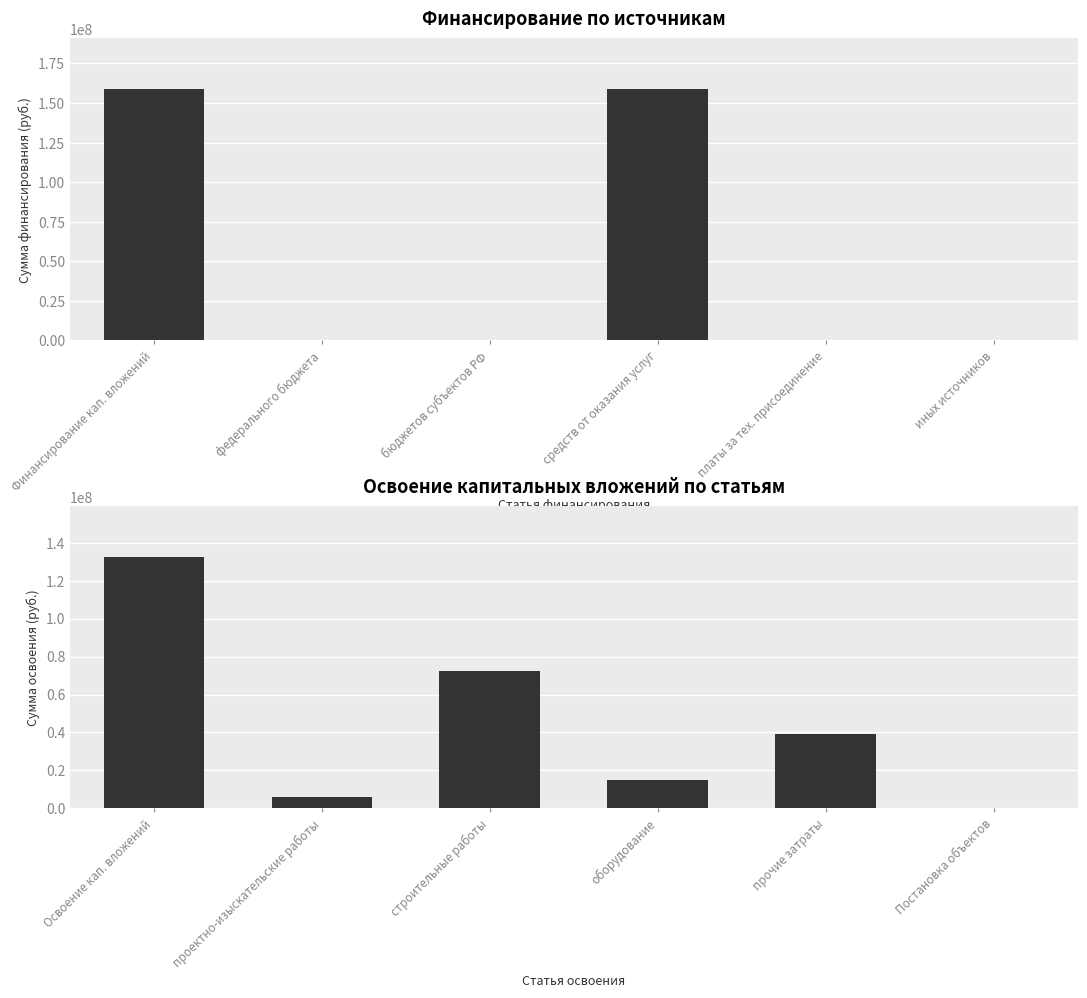

How many bars are there in each group?

2